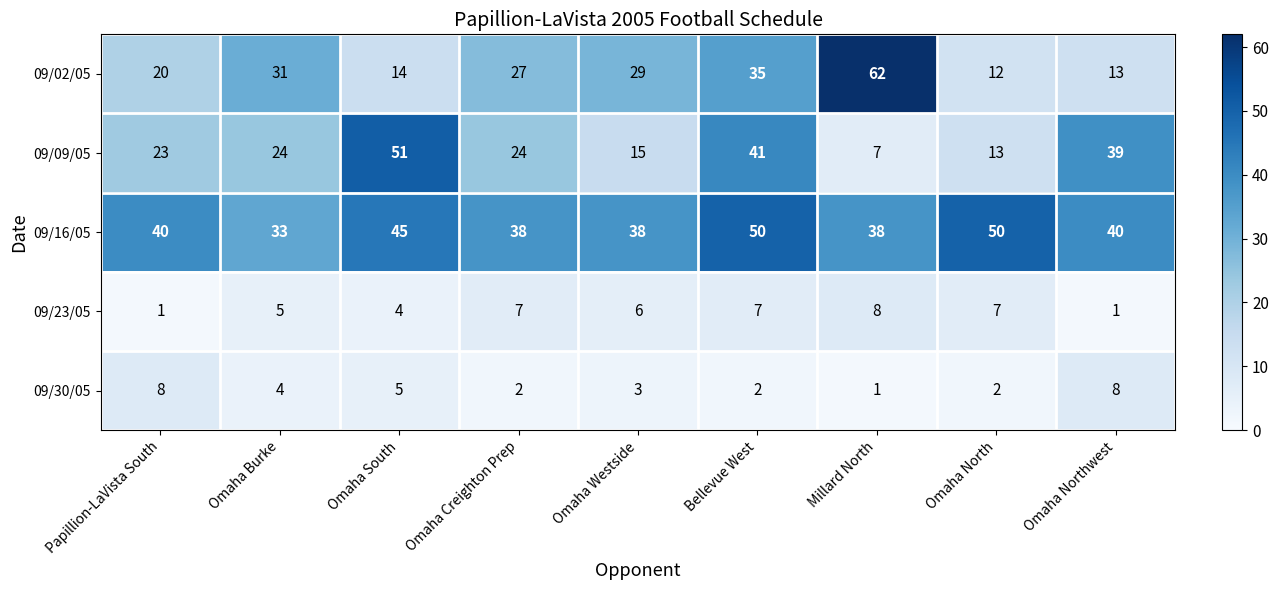

At which category is the sum across all series the highest?

Bellevue West